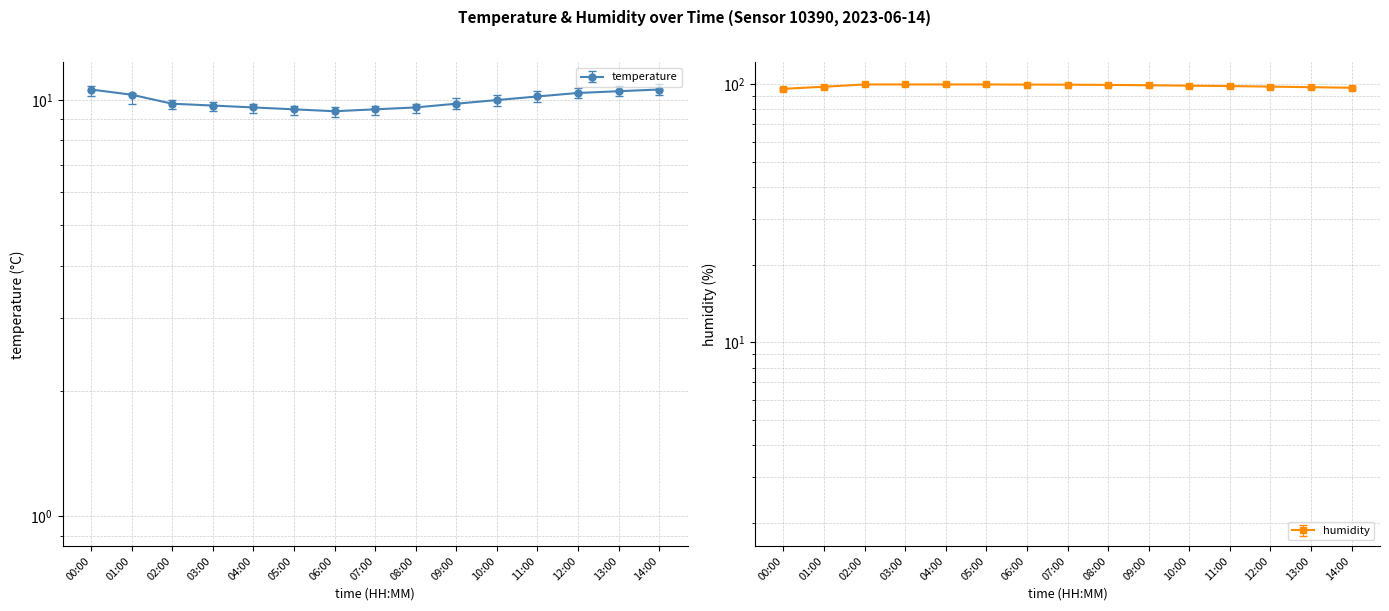

What is the minimum value for humidity?

96.1